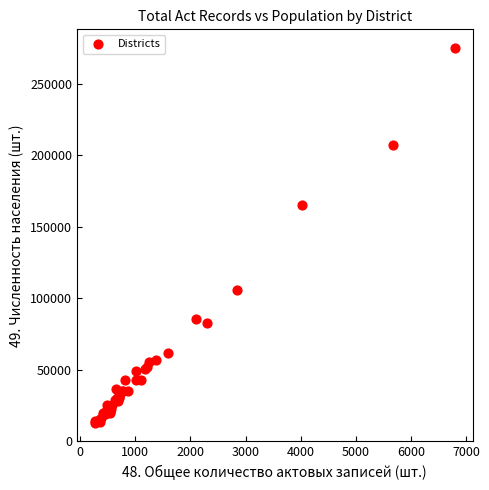

What Y value in the scatter plot is closest to 144023?

165485